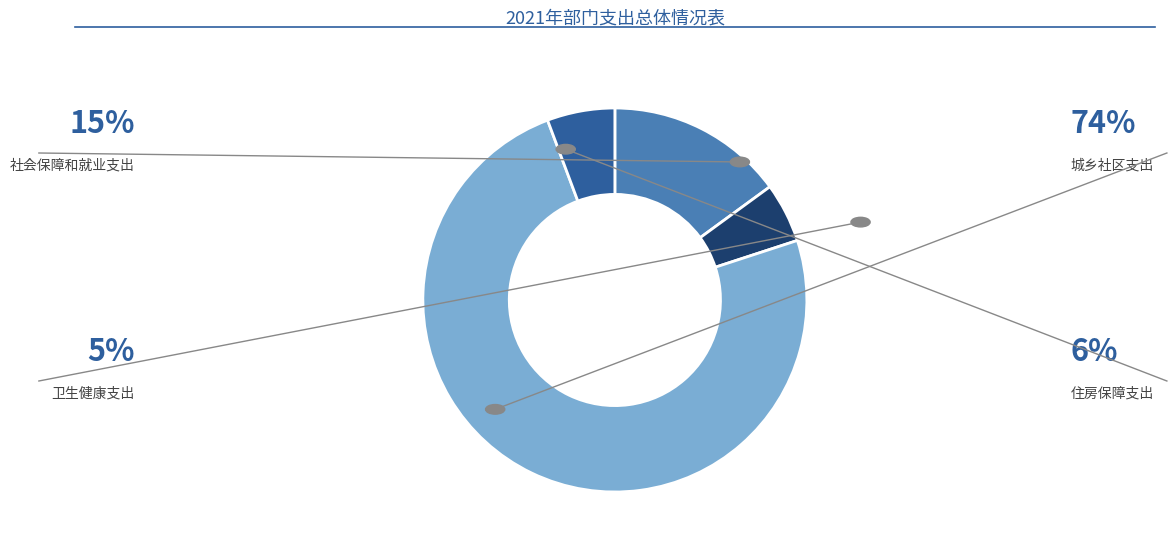

Is there a majority slice in this chart?

Yes